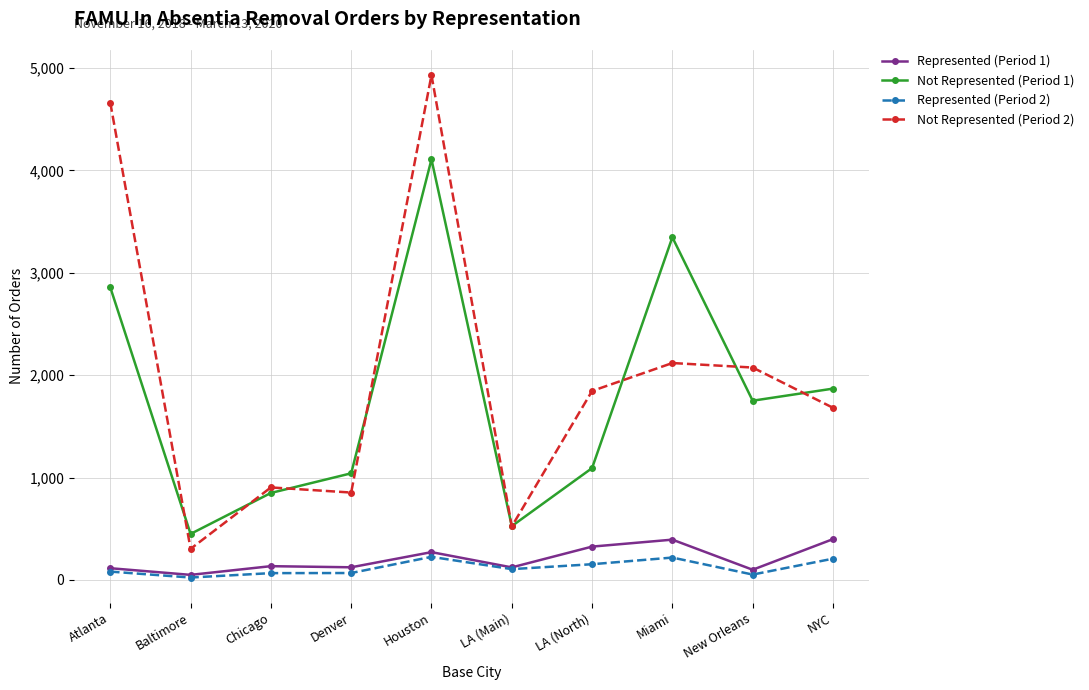

At which category does Not Represented (Period 1) reach its first local valley?

Baltimore